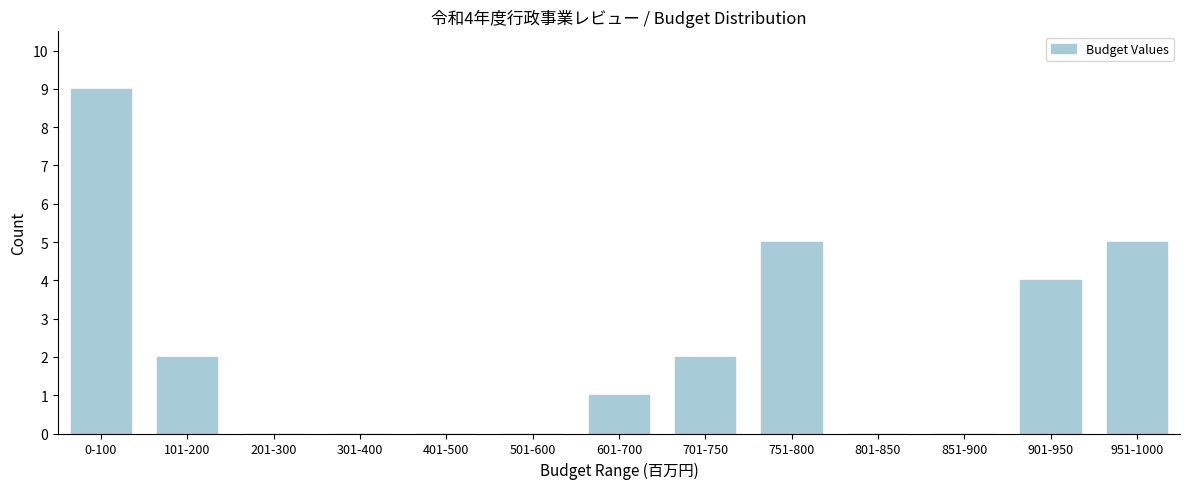

Reading right to left, list all the values displayed in this chart.

951-1000=5	901-950=4	851-900=0	801-850=0	751-800=5	701-750=2	601-700=1	501-600=0	401-500=0	301-400=0	201-300=0	101-200=2	0-100=9